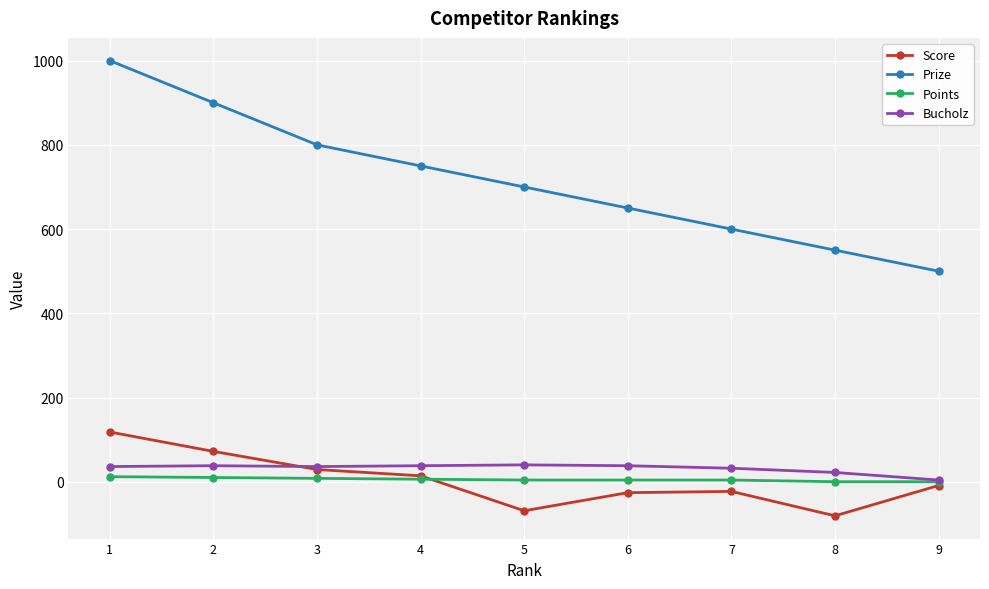

How many series are shown in this chart?

4